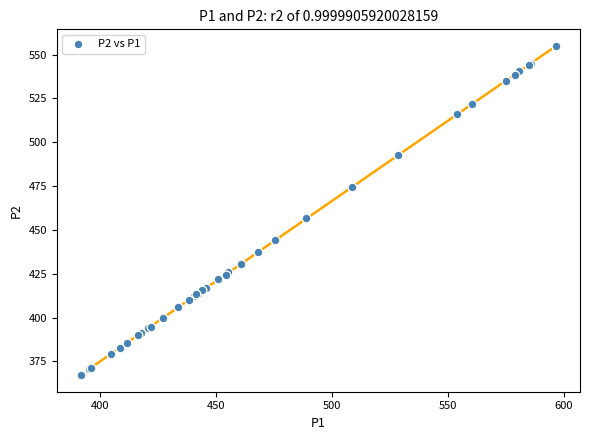

What Y value in the scatter plot is closest to 461?

456.6